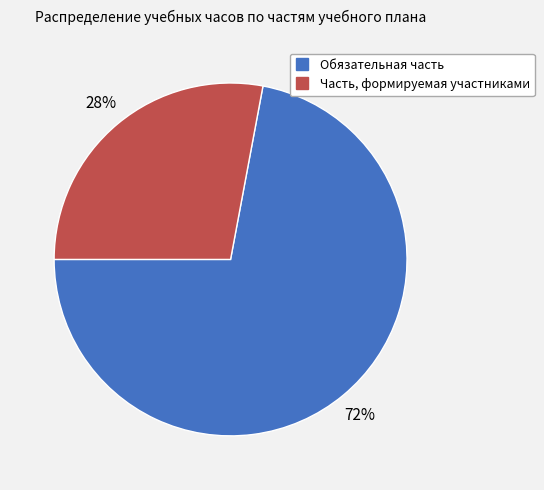

True or false: Часть, формируемая участниками accounts for 28% of the total.

True